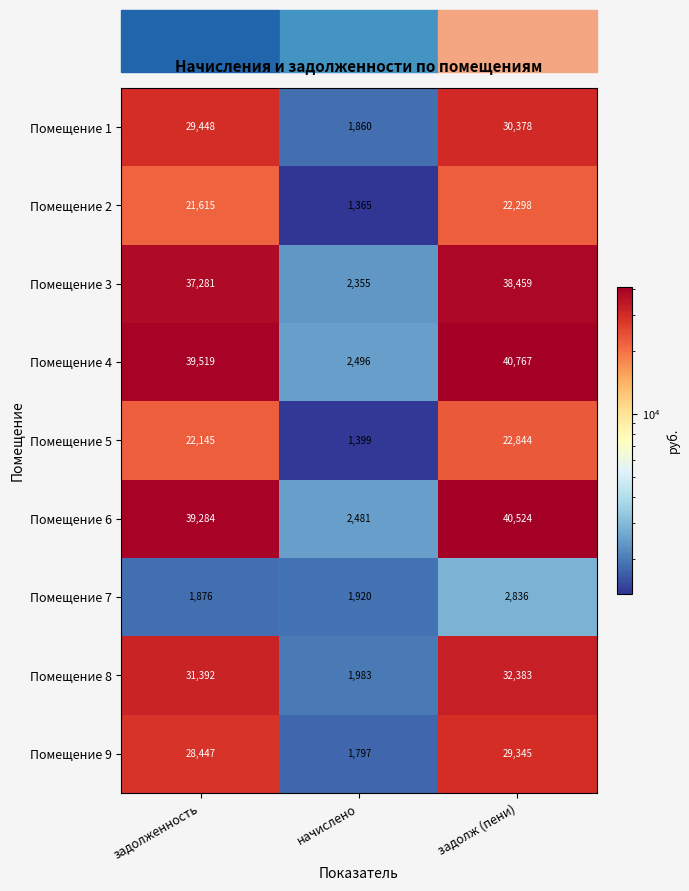

What is the total value across all series at задолженность?

251007